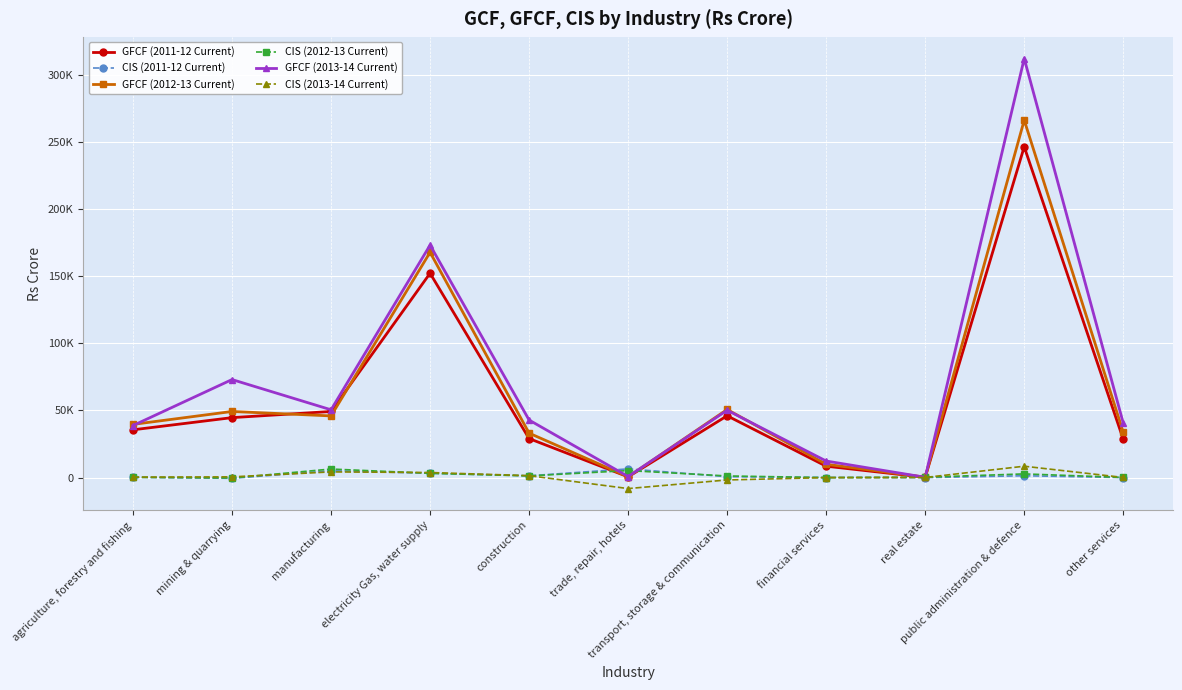

Which series has the largest total across all categories?

GFCF (2013-14 Current)